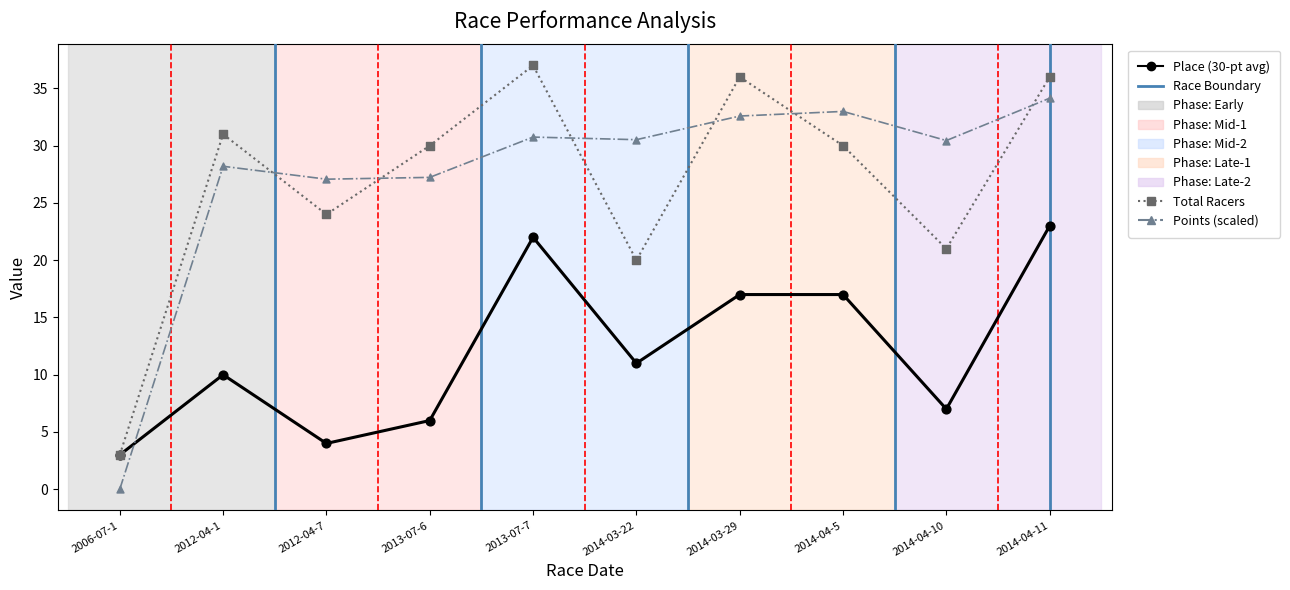

Which series contains the lowest Y value?

Points